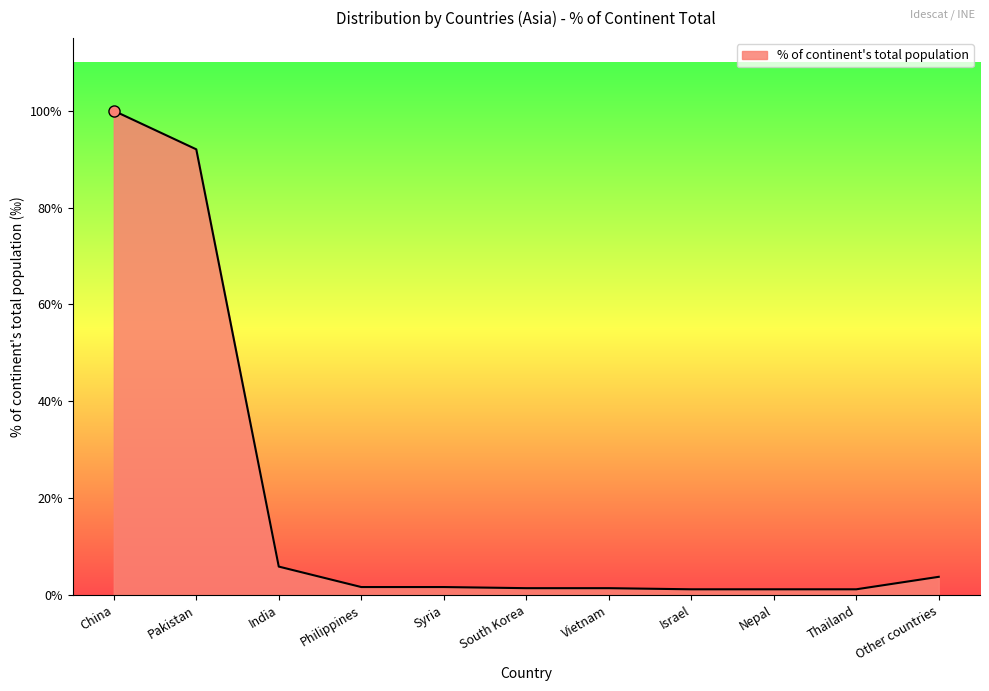

Is it true that the value at Pakistan is 6717?

False